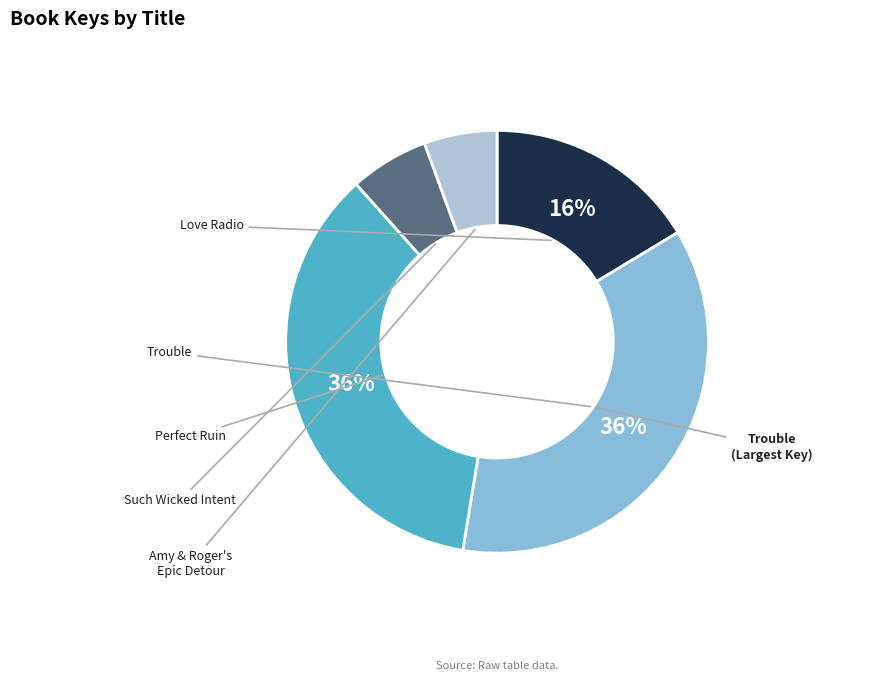

Which category has the biggest portion of the pie?

Trouble